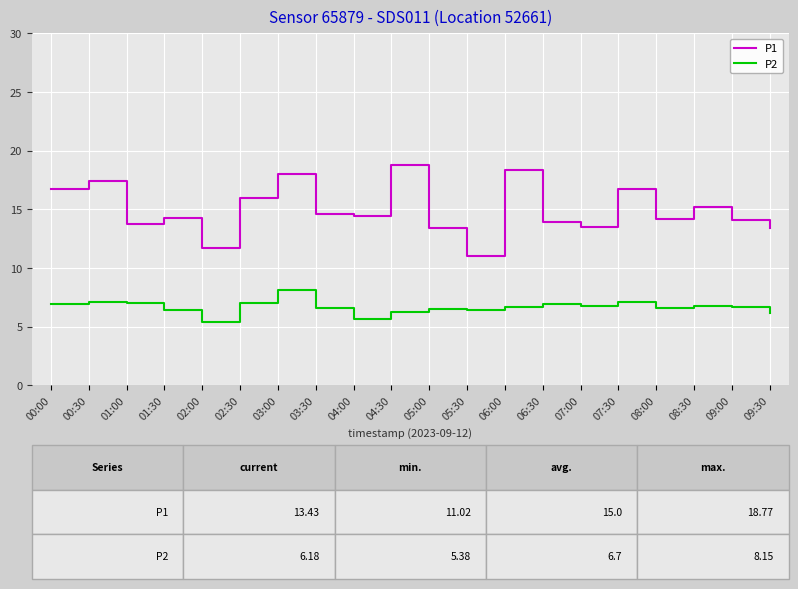

What is the spread (max minus min) of values at 05:30?

4.6